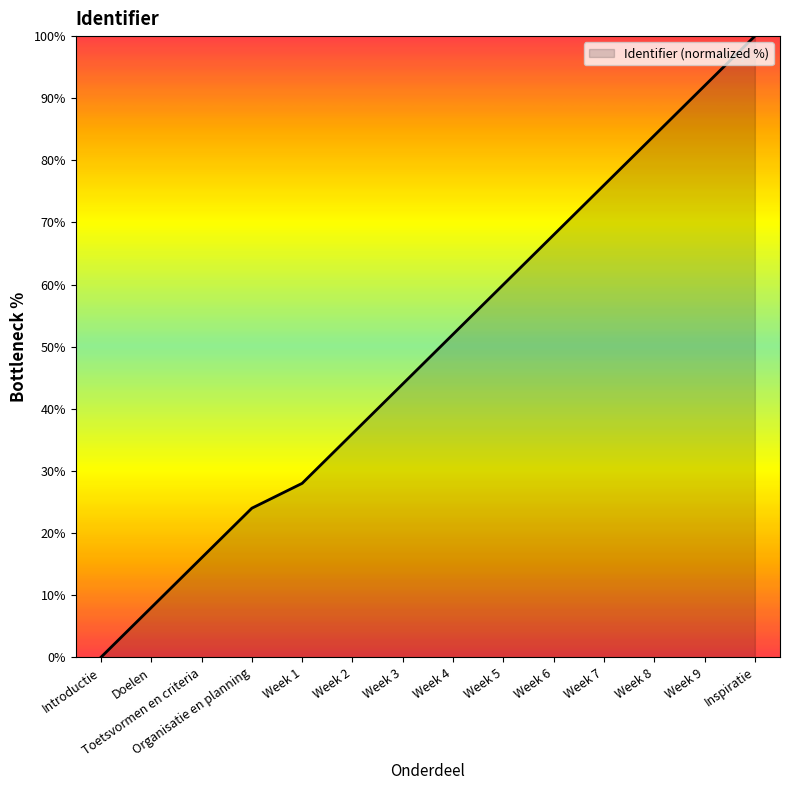

What position from the right is Week 4?

7